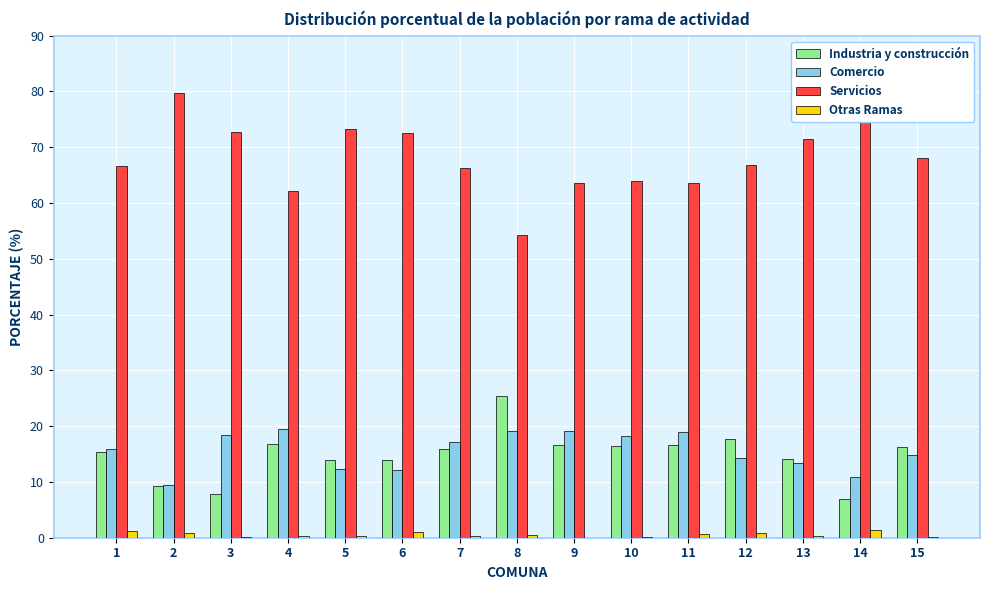

How many bars are there in each group?

4